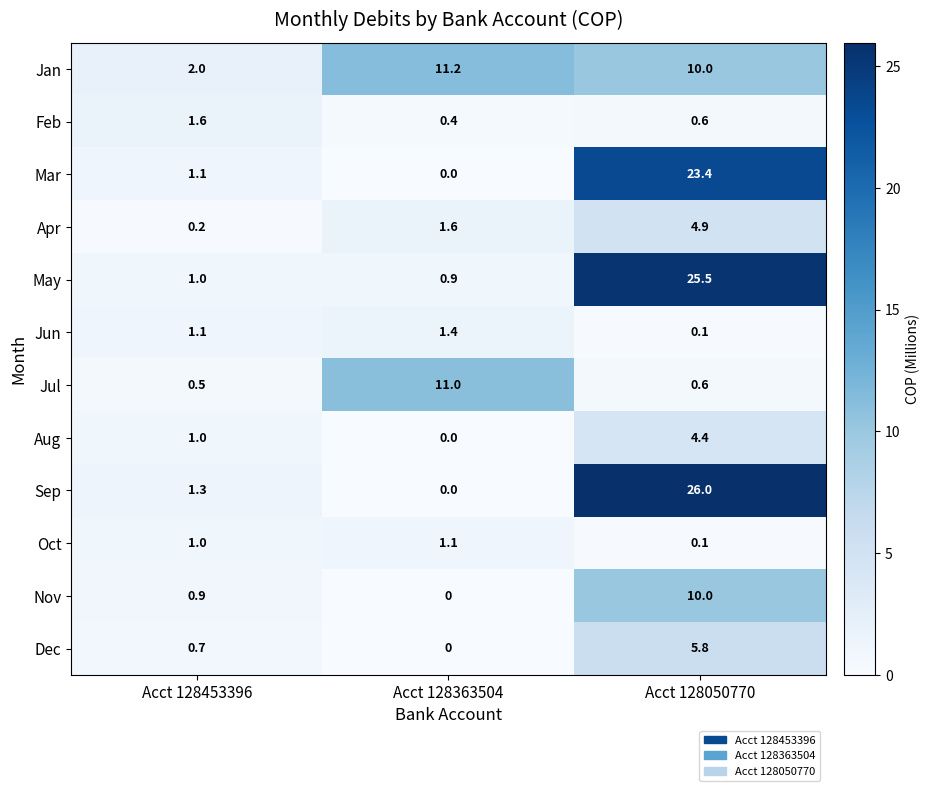

The value of Sep at Acct 128050770 is 37.1. True or false?

False